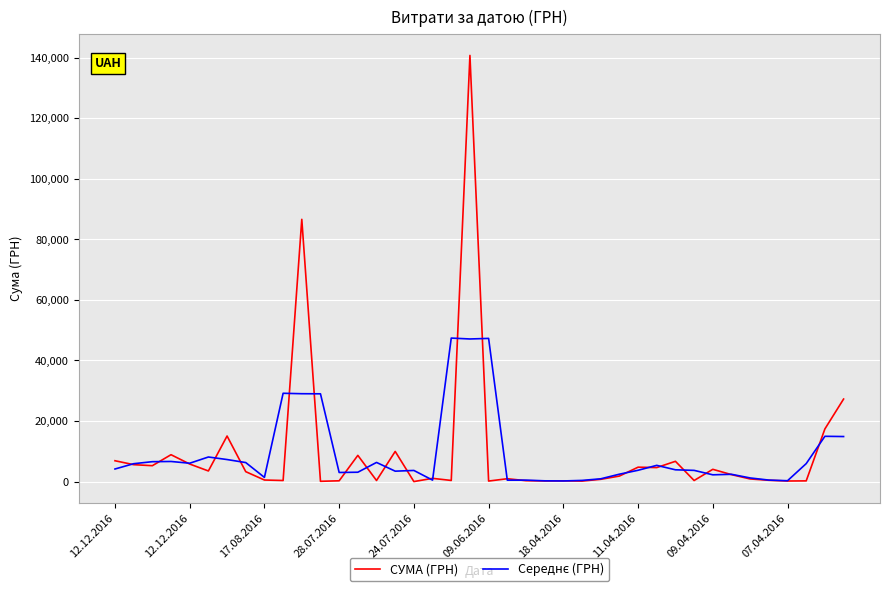

Which series has the largest range (max minus min)?

СУМА (ГРН)